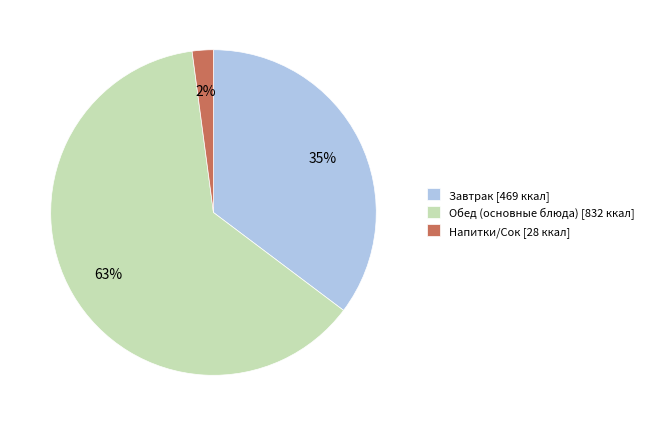

The Обед (основные блюда) [832 ккал] slice represents 51% of the pie. True or false?

False